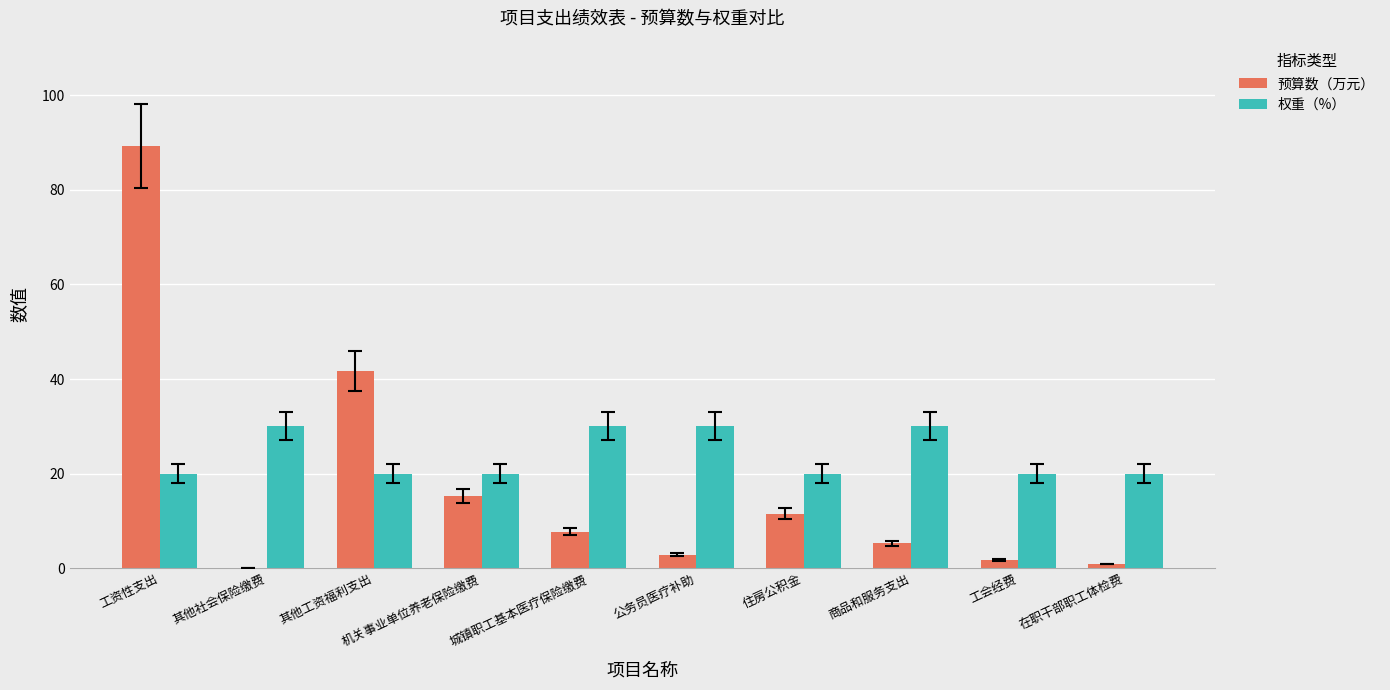

At which category is the sum across all series the highest?

工资性支出